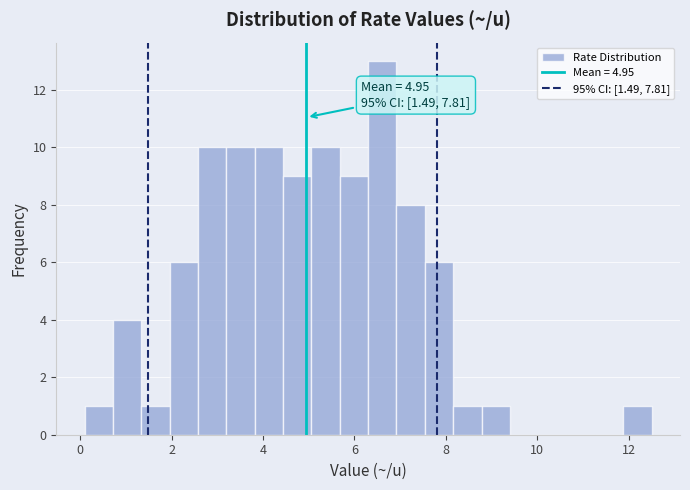

Around what value on the x-axis is the tallest bar? Give the approximate position of its centre, as read against the axis.

6.6